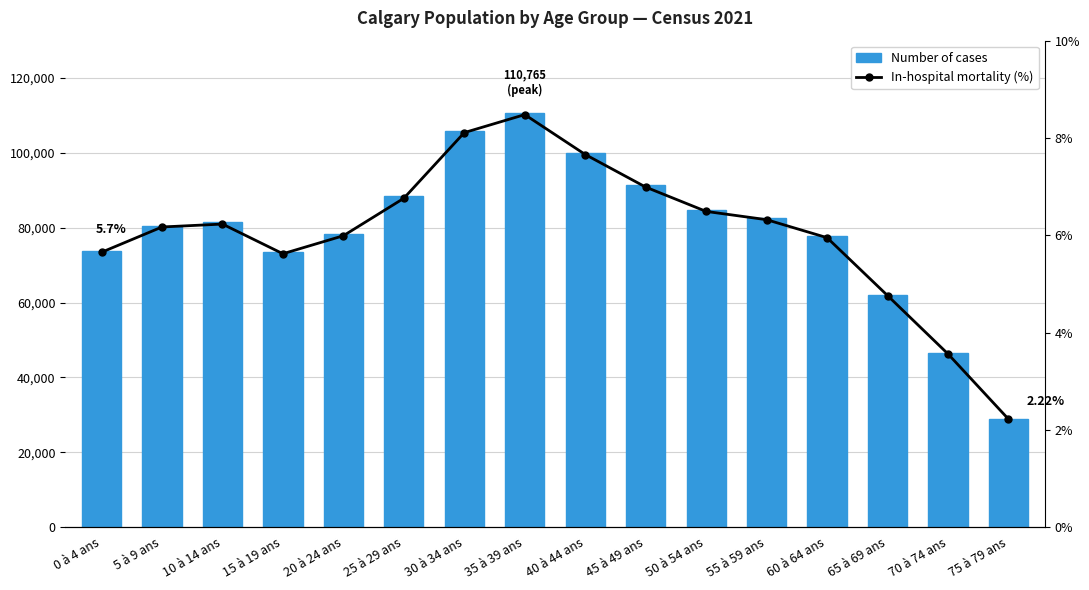

Rank the series at 60 à 64 ans from highest to lowest value.

Number of cases, In-hospital mortality (%)